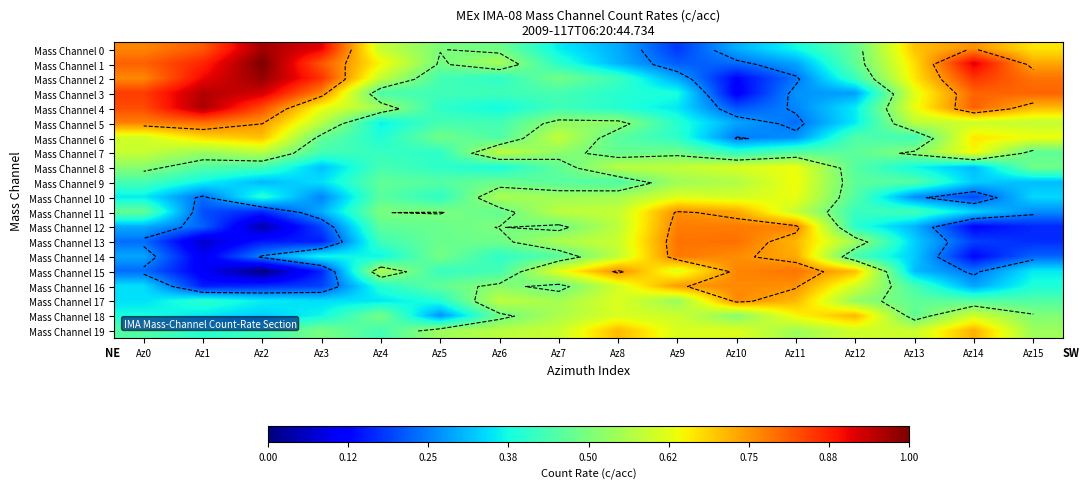

Which series has the largest range (max minus min)?

Mass Channel 2